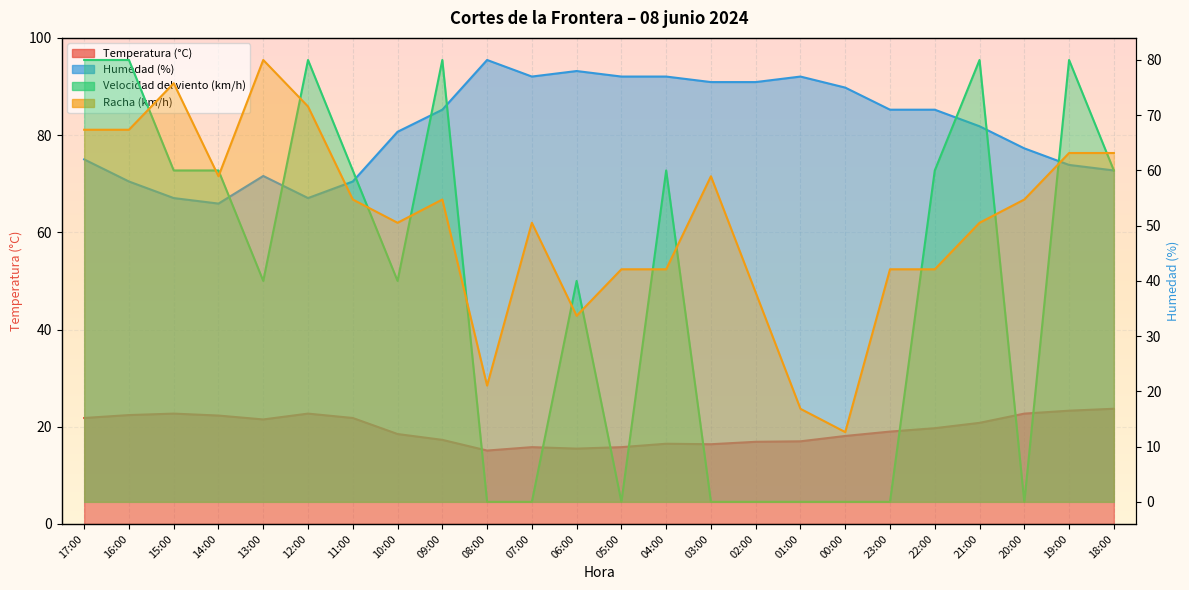

Between 19:00 and 22:00, which is larger?

19:00